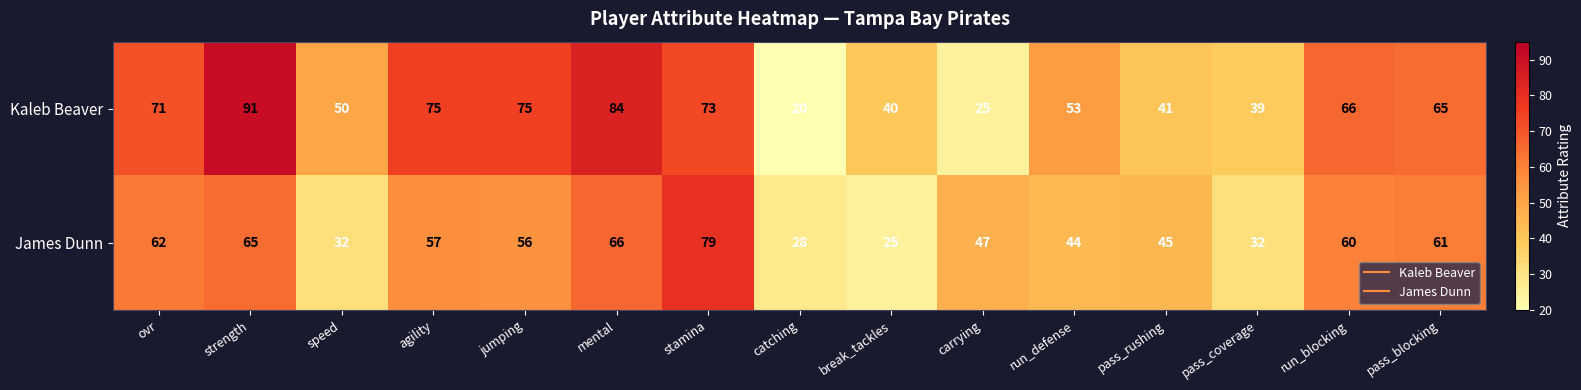

True or false: James Dunn has a value of 62 at ovr.

True